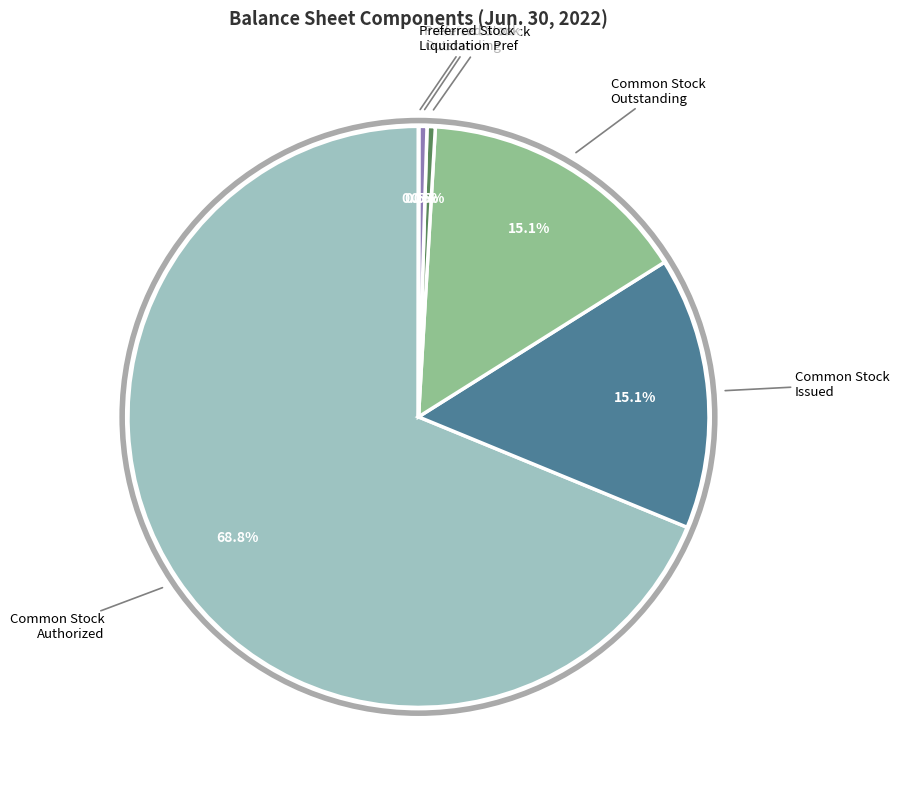

Does any single category account for the majority?

Yes